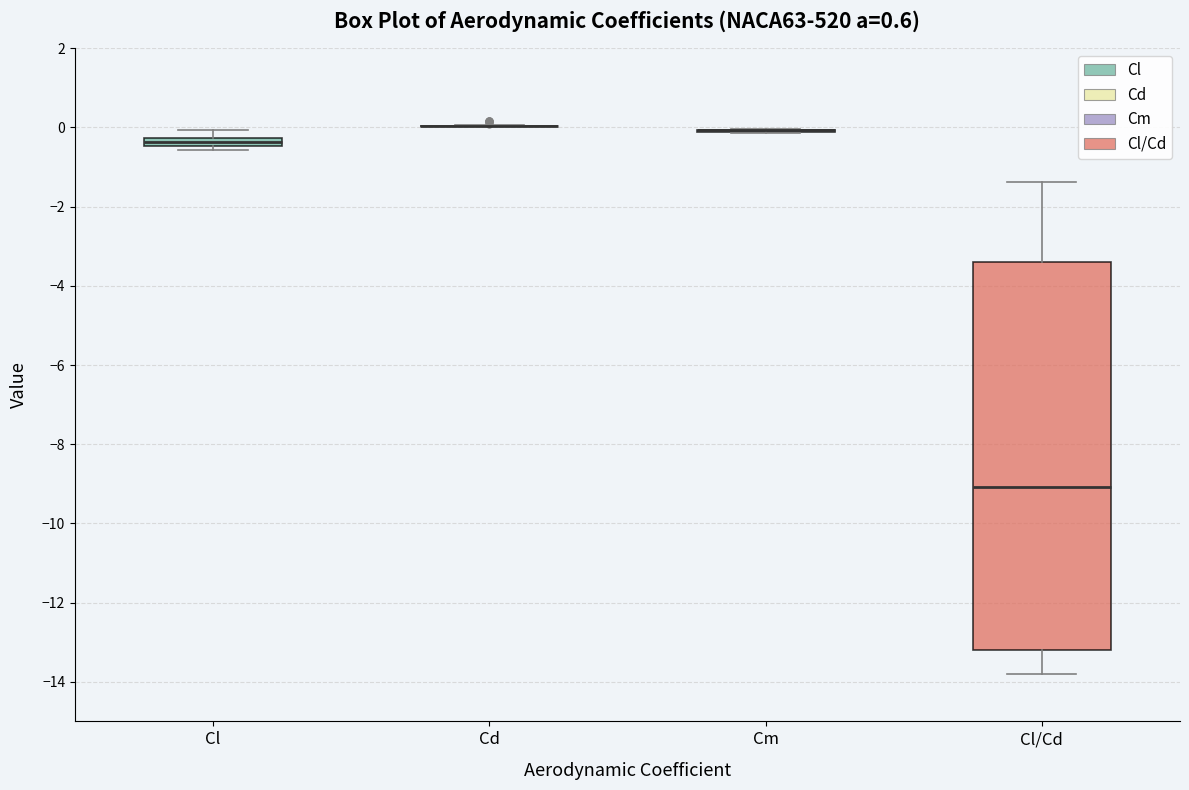

Where is the upper edge of the box for Cl/Cd on the y-axis? The values are not printed on the chart, so give them approximately, as read against the axis.

-3.4